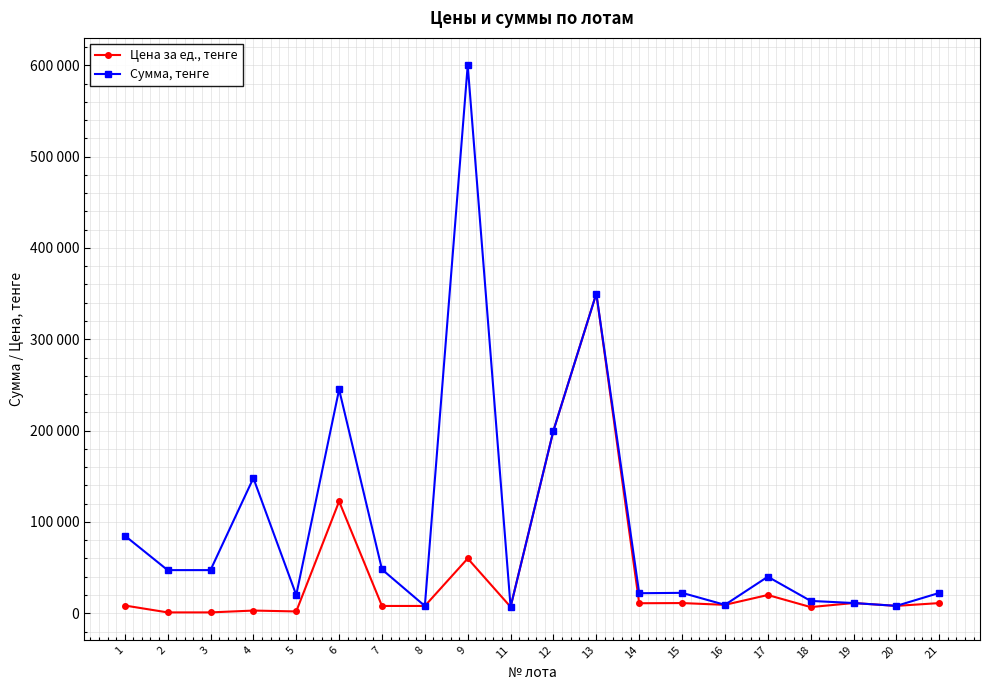

What are all the series names shown in the legend?

Цена за ед., тенге, Сумма, тенге